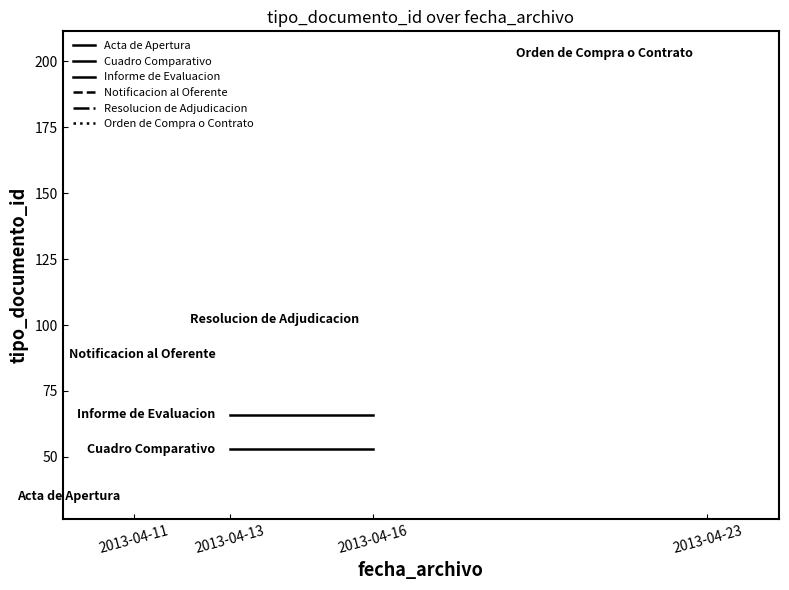

What is the sum of all Cuadro Comparativo values?

106